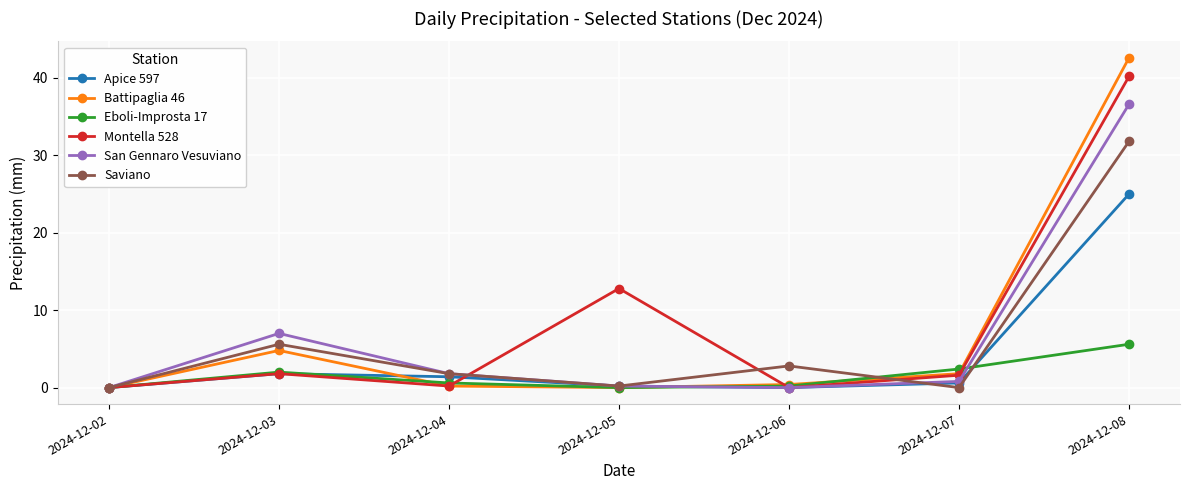

List the series in order of their peak value, lowest first.

Eboli-Improsta 17, Apice 597, Saviano, San Gennaro Vesuviano, Montella 528, Battipaglia 46